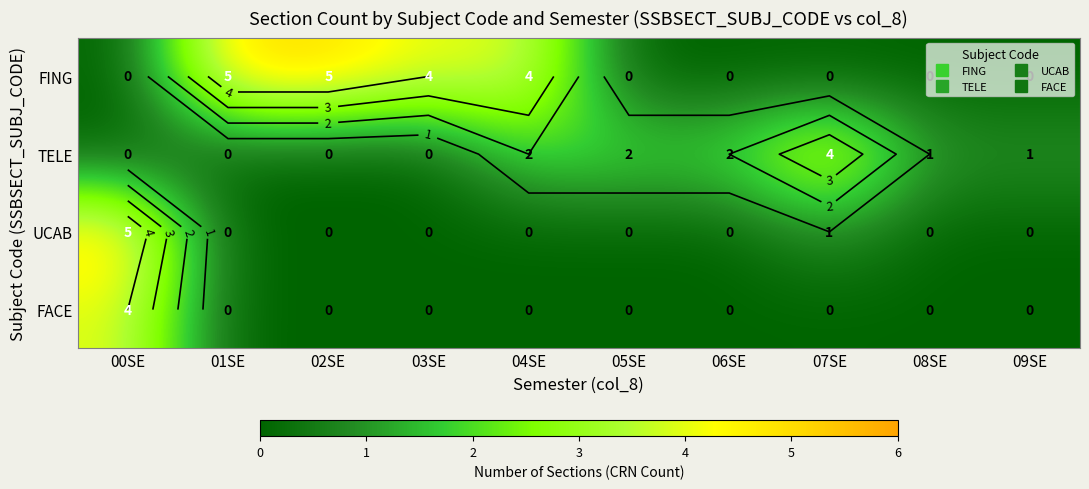

Between 01SE and 04SE, which series saw the biggest shift?

TELE